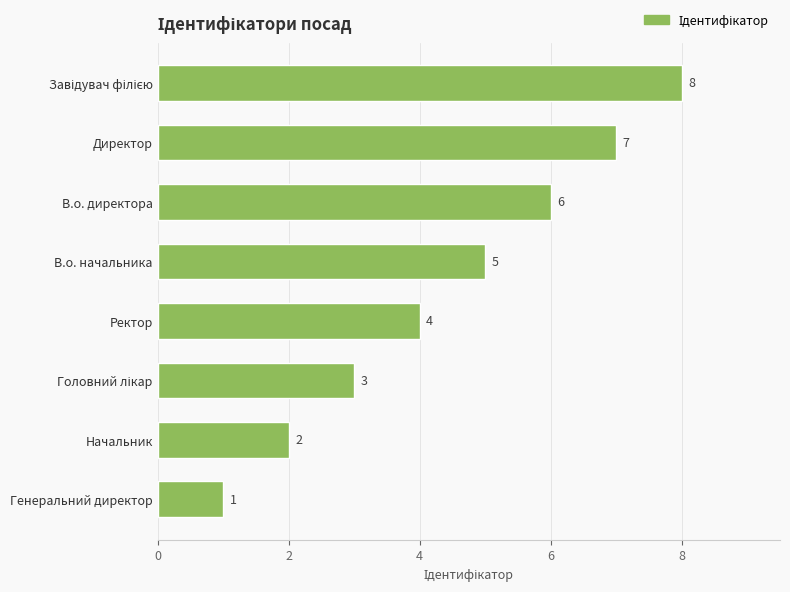

Count the values in the range 3 to 7.

5